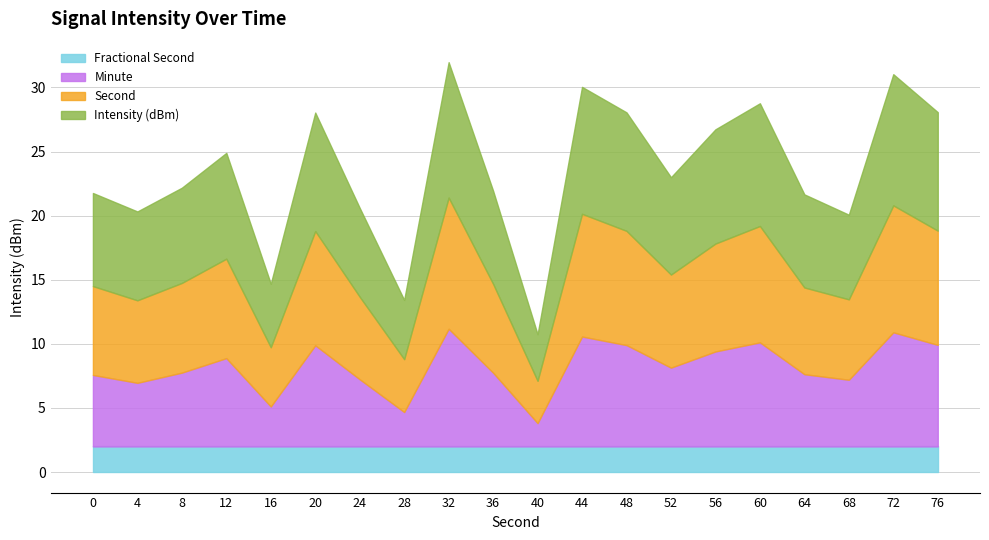

What is the total value across all series at 20?

28.0